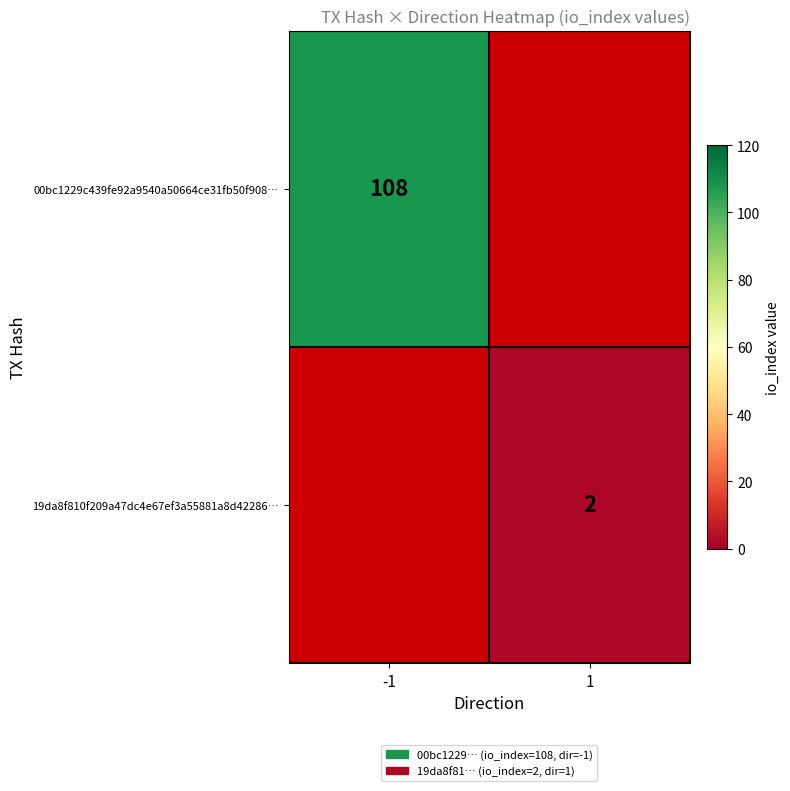

What is the smallest value displayed?

2.0